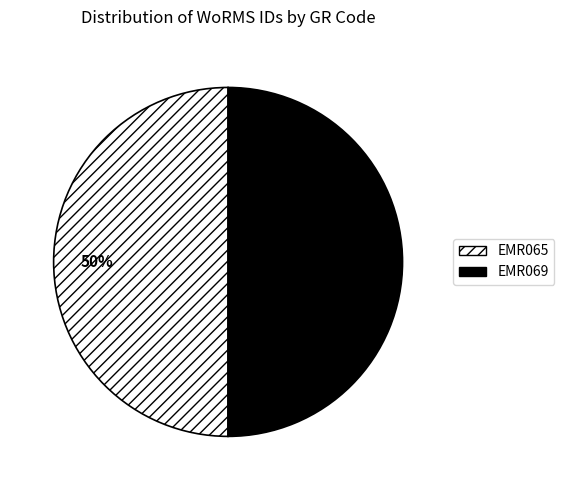

To the nearest percent, what portion does EMR069 represent?

50%